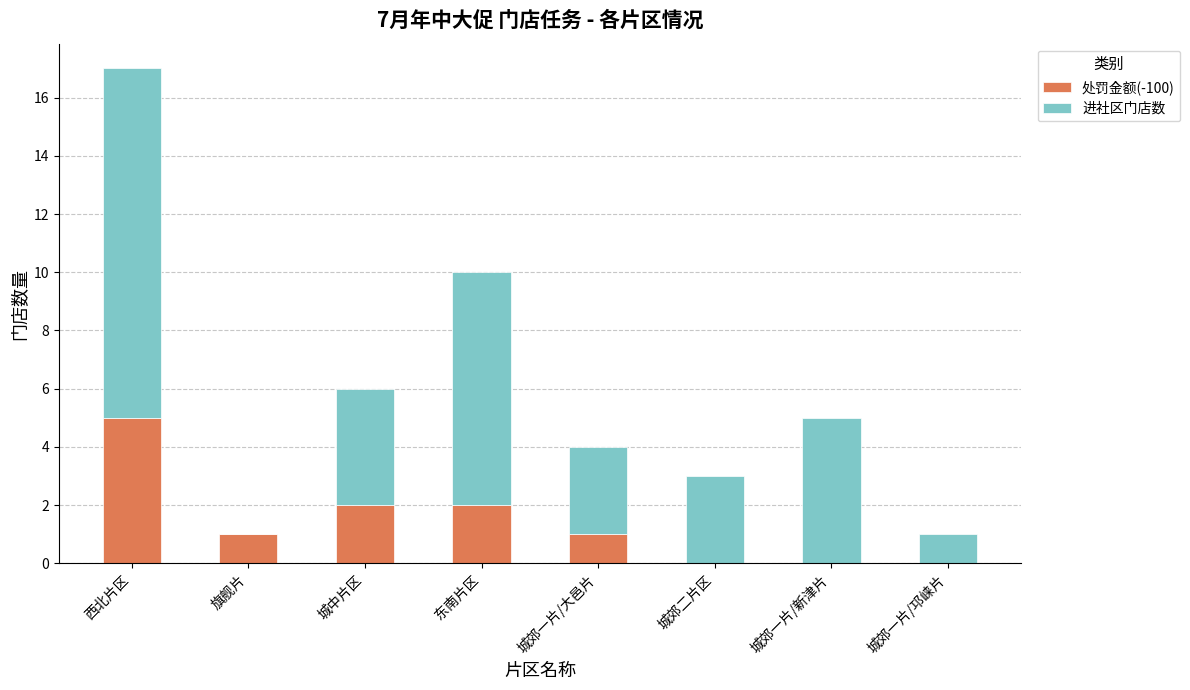

At which category is the sum across all series the highest?

西北片区